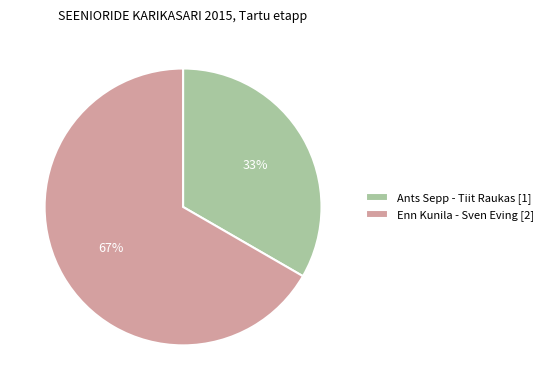

How many slices are in this pie chart?

2